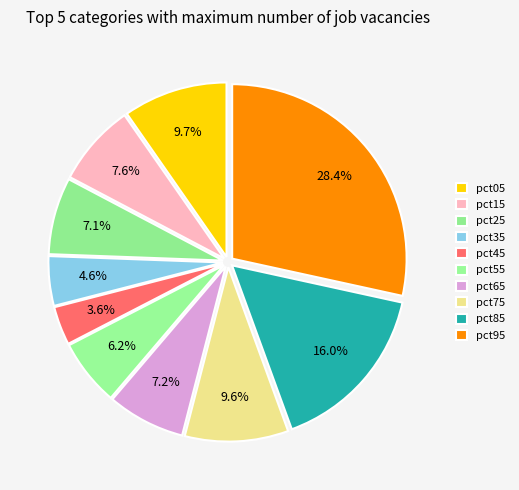

Is there a majority slice in this chart?

No